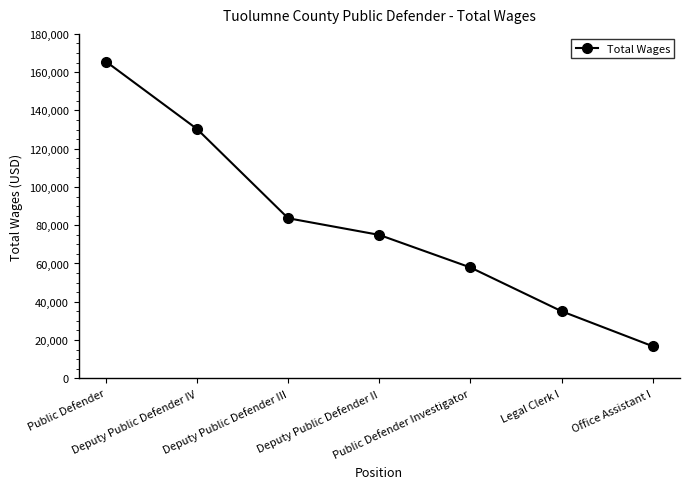

Is it true that the value at Public Defender is 165563?

True